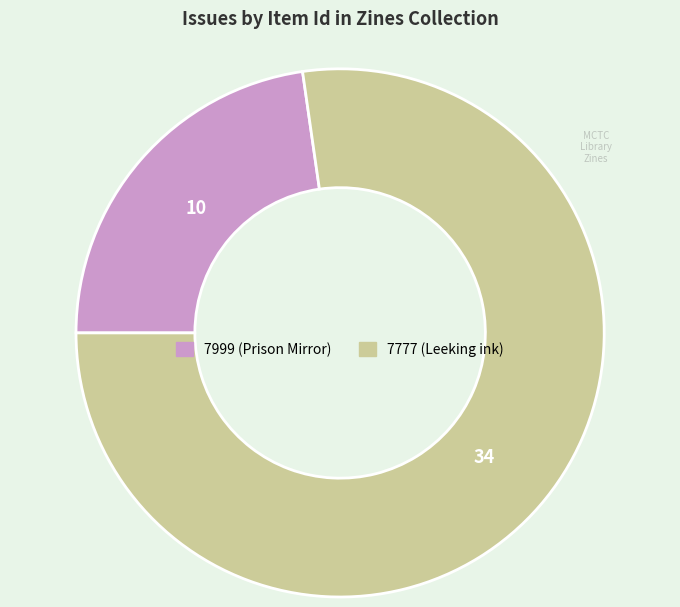

Count the number of slices in the pie.

2